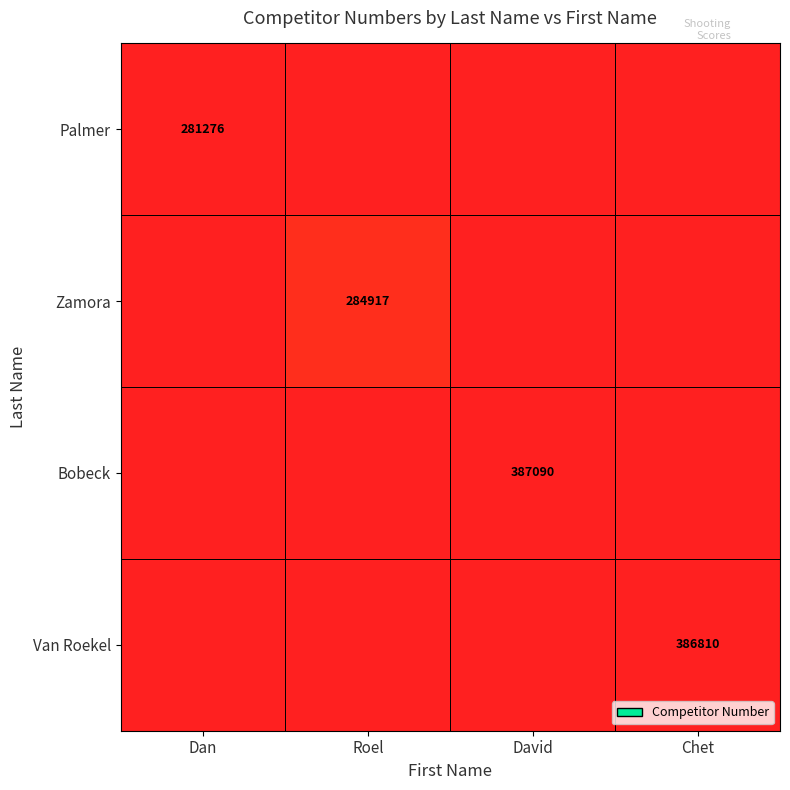

Rank the series by their average value, from lowest to highest.

Palmer, Zamora, Bobeck, Van Roekel